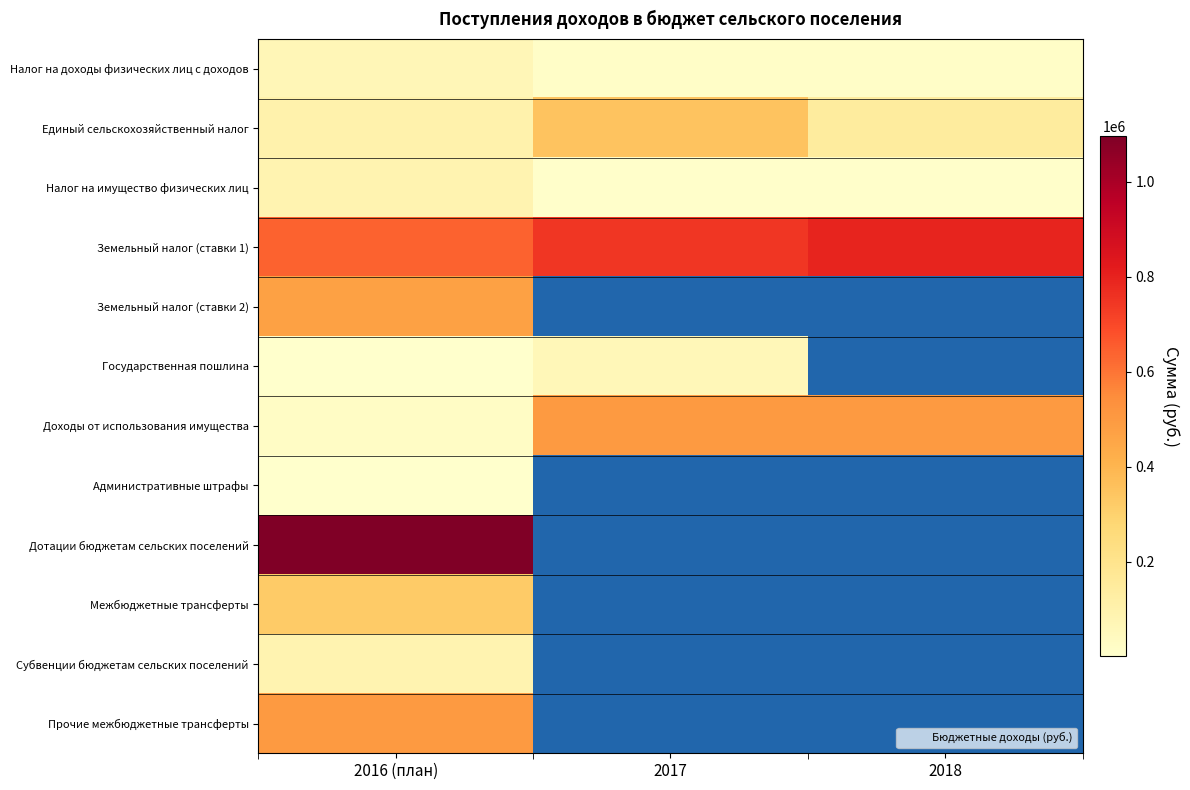

List the series in order of their peak value, highest first.

Дотации бюджетам сельских поселений, Земельный налог (ставки 1), Доходы от использования имущества, Прочие межбюджетные трансферты, Земельный налог (ставки 2), Единый сельскохозяйственный налог, Межбюджетные трансферты, Налог на имущество физических лиц, Субвенции бюджетам сельских поселений, Налог на доходы физических лиц с доходов, Государственная пошлина, Административные штрафы